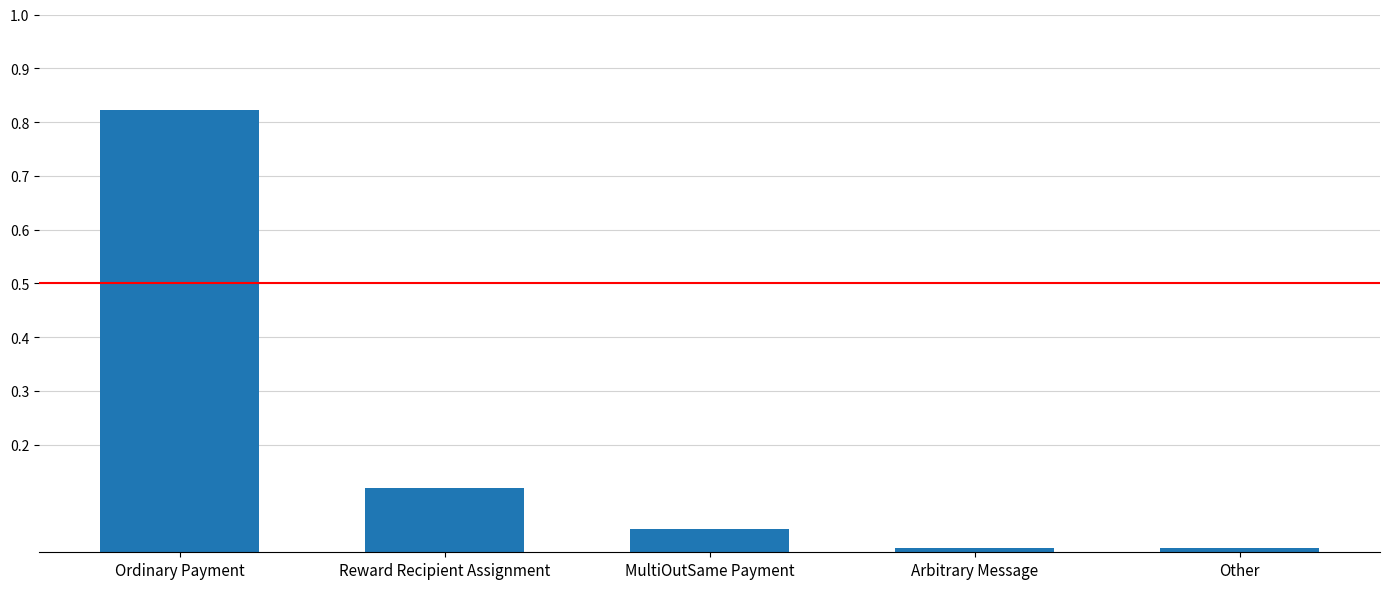

True or false: the data shows 0.0 at Other.

True